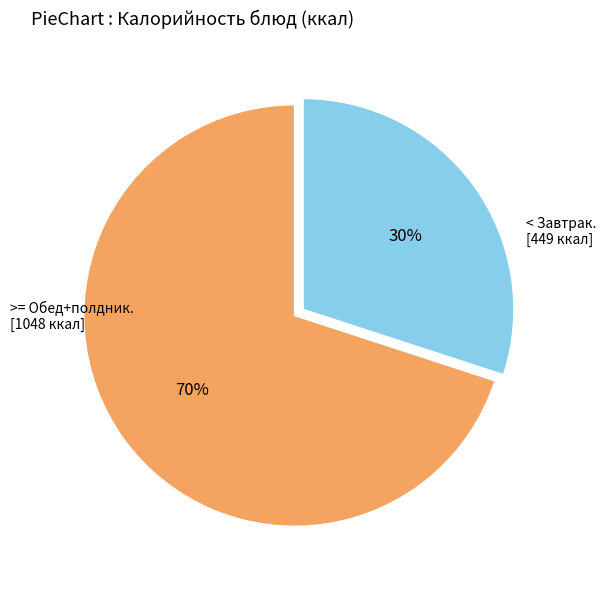

Is there any slice that represents more than half of the pie?

Yes